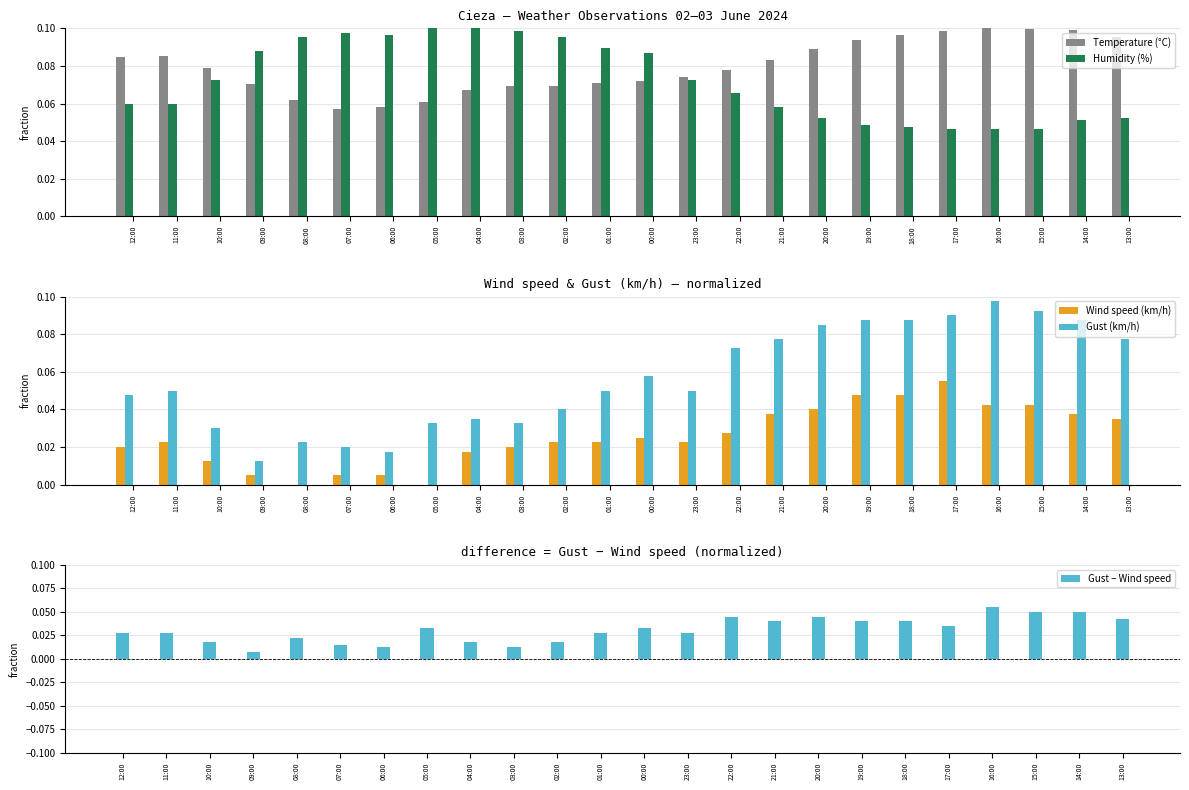

What is the label of the 19th bar from the left?

18:00